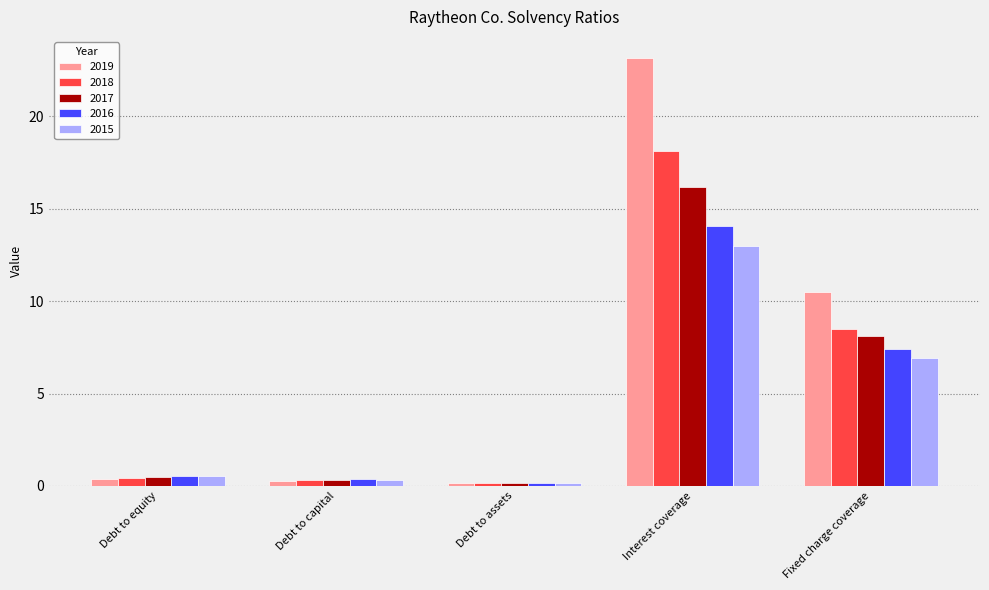

List the series in order of their peak value, highest first.

2019, 2018, 2017, 2016, 2015